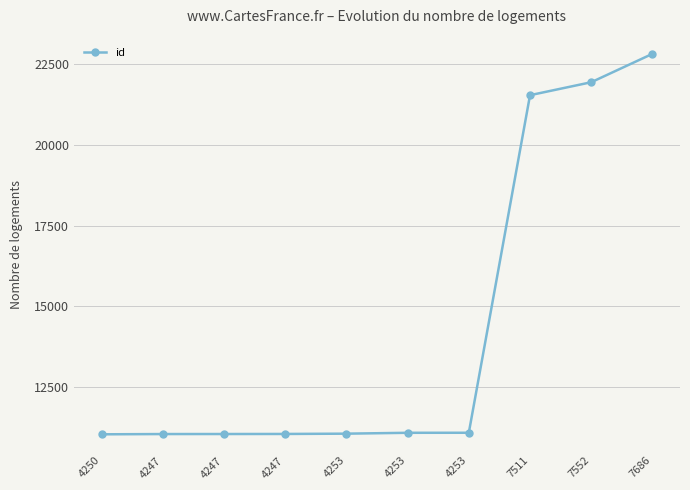

At which label is the value closest to 16929?

7511